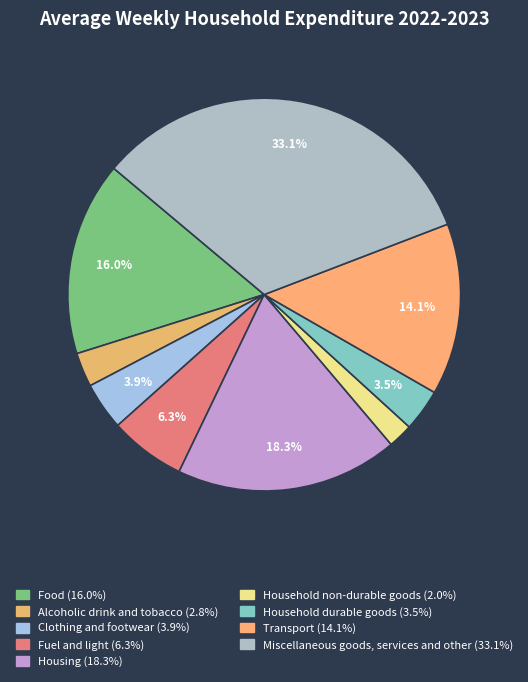

Is the sum of Alcoholic drink and tobacco and Household durable goods greater than half?

No